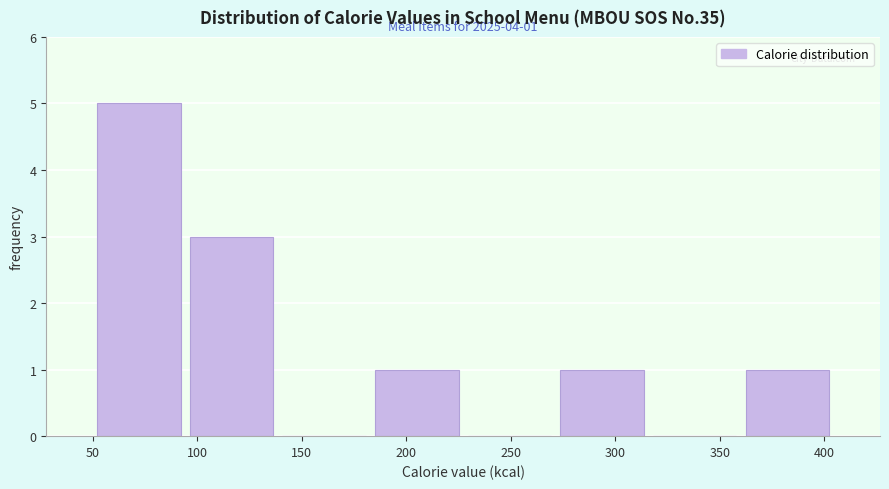

Over which range of the x-axis is the bar tallest?

50 to 95